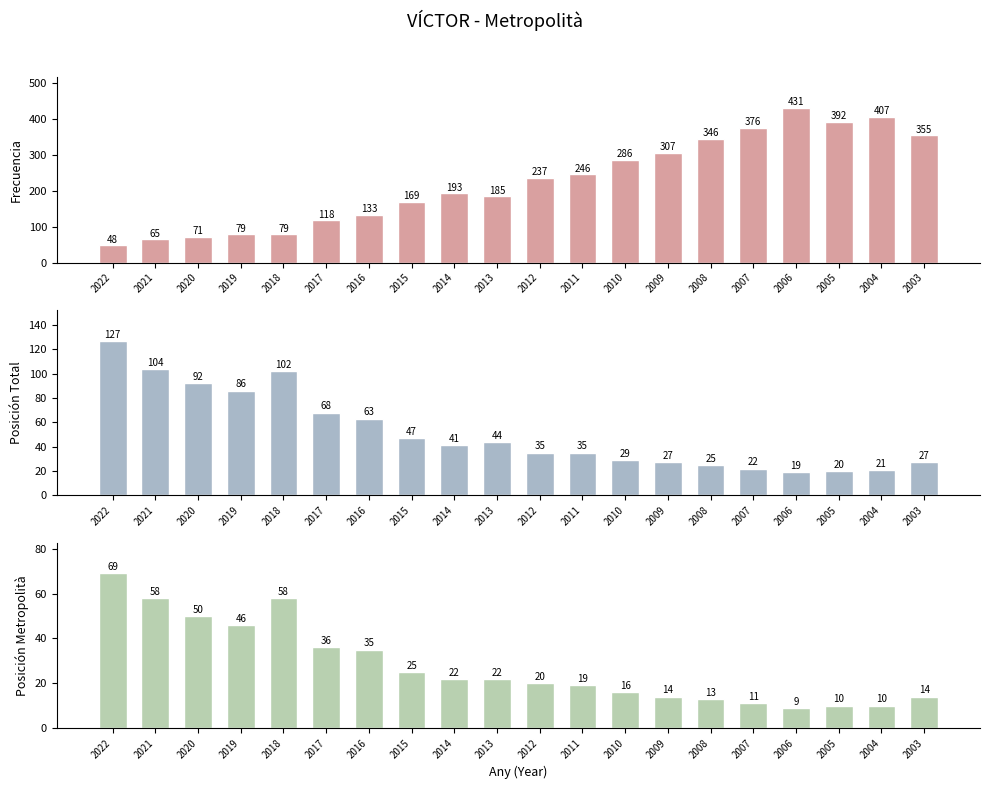

What is the approximate value of Frecuencia at 2022?

48